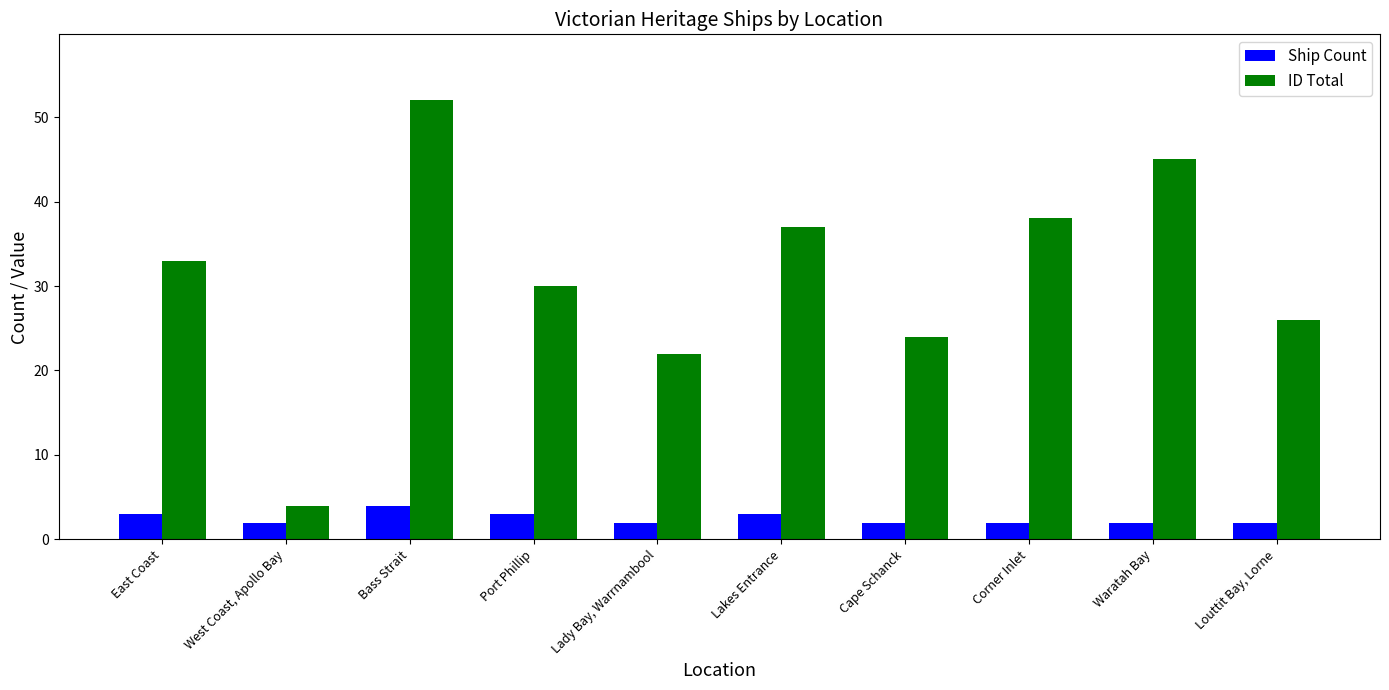

List the series in order of their peak value, lowest first.

Ship Count, ID Total